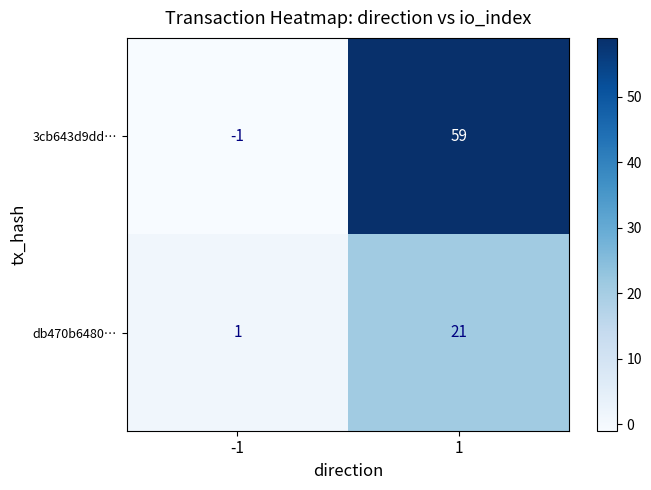

List the series in order of their overall mean, highest first.

3cb643d9dd…, db470b6480…